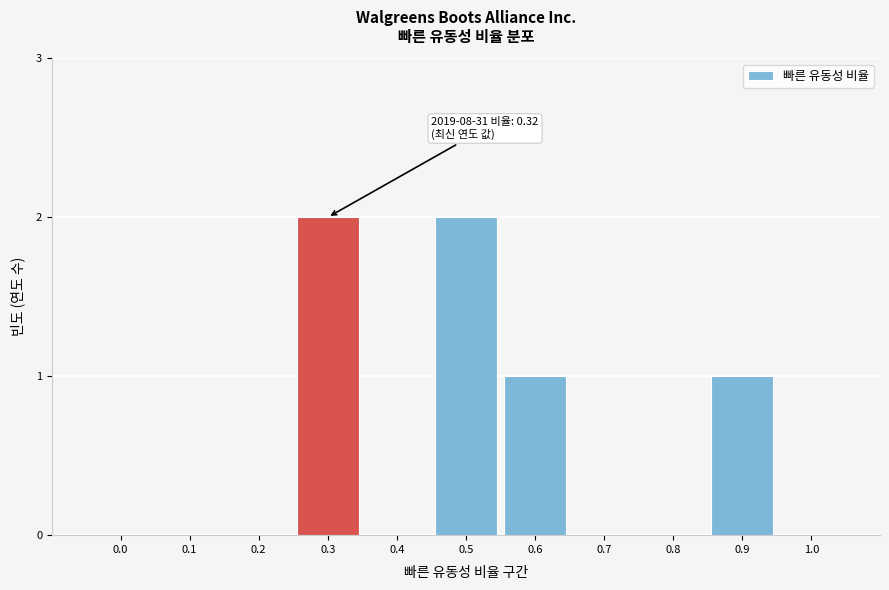

Reading left to right, what are all the values shown in this chart?

0.0=0	0.1=0	0.2=0	0.3=2	0.4=0	0.5=2	0.6=1	0.7=0	0.8=0	0.9=1	1.0=0